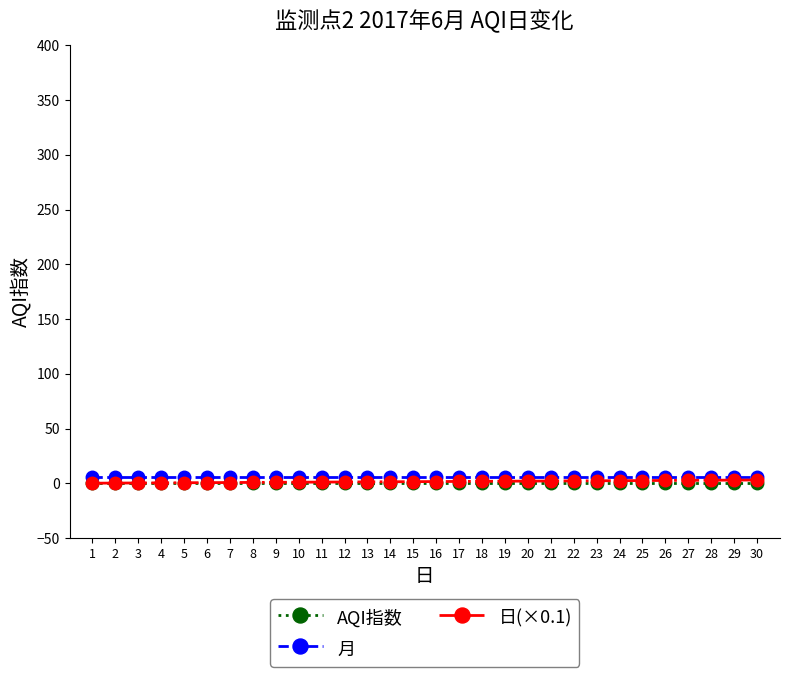

How many lines are shown in the chart?

3